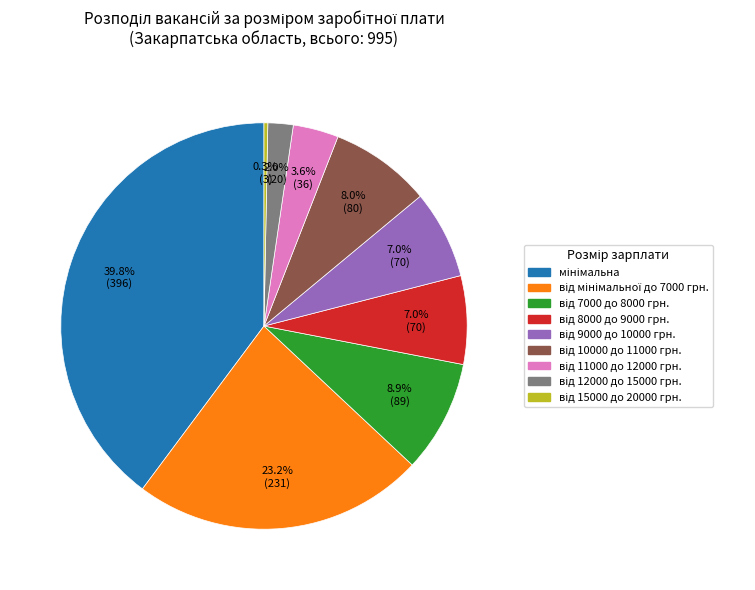

Is there any slice that represents more than half of the pie?

No